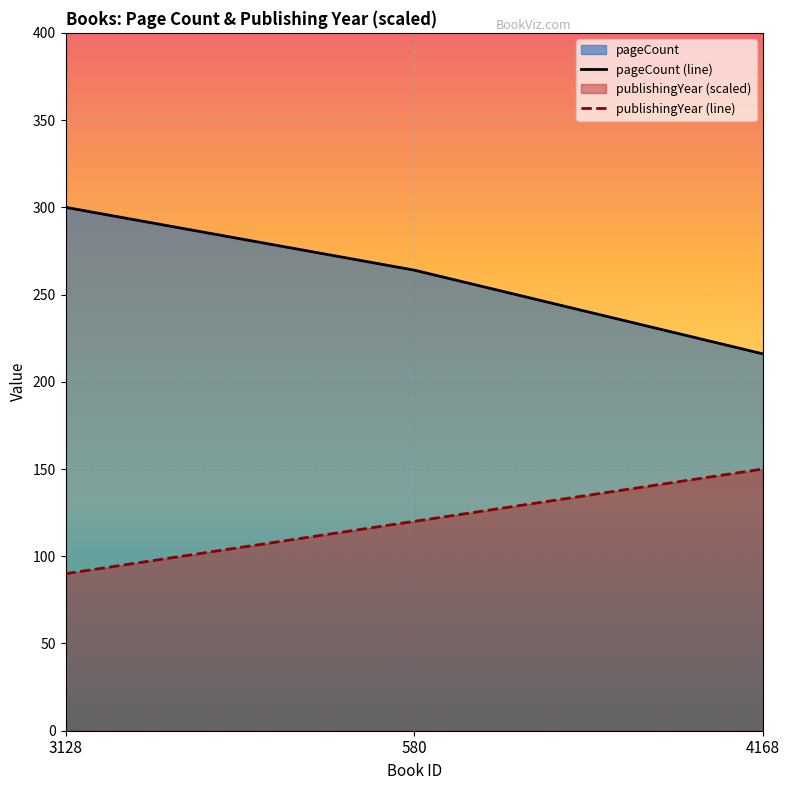

What is the label of the 2nd point from the right?

580